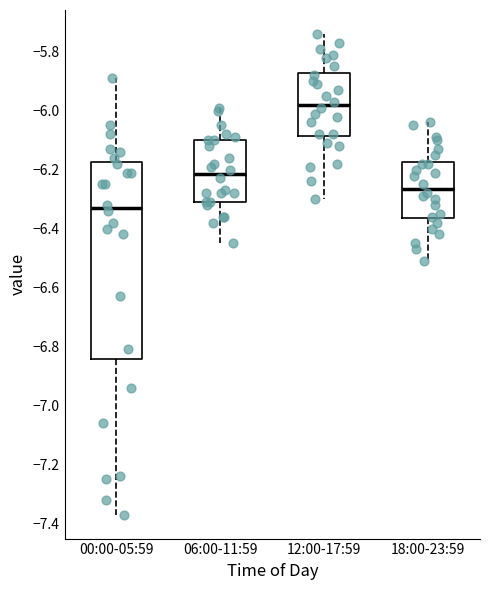

Which box's median line is the lowest?

00:00-05:59